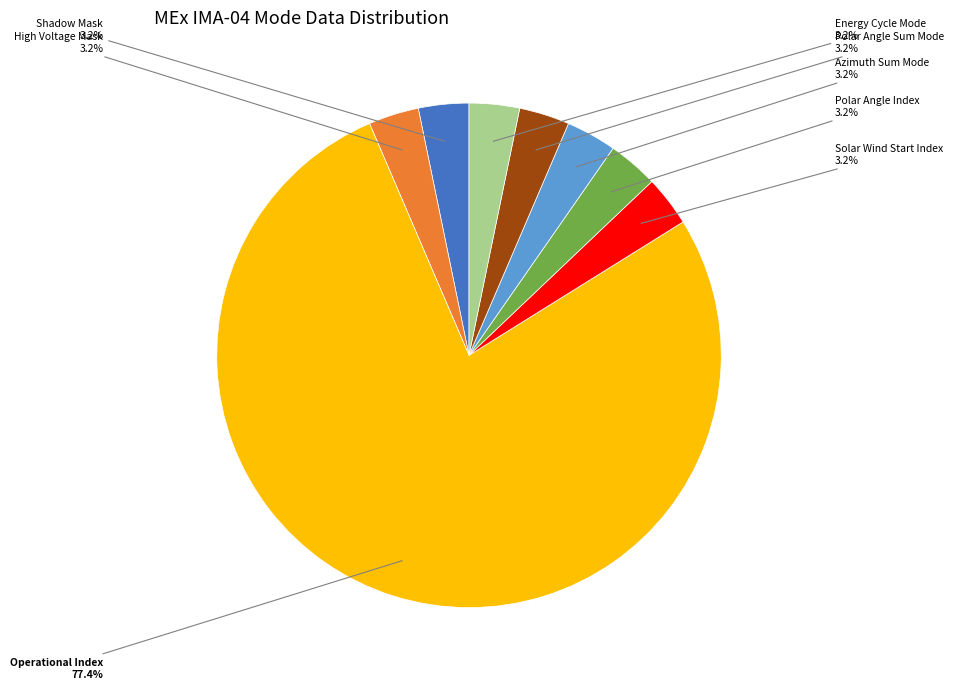

Is the sum of High Voltage Mask and Shadow Mask greater than half?

No